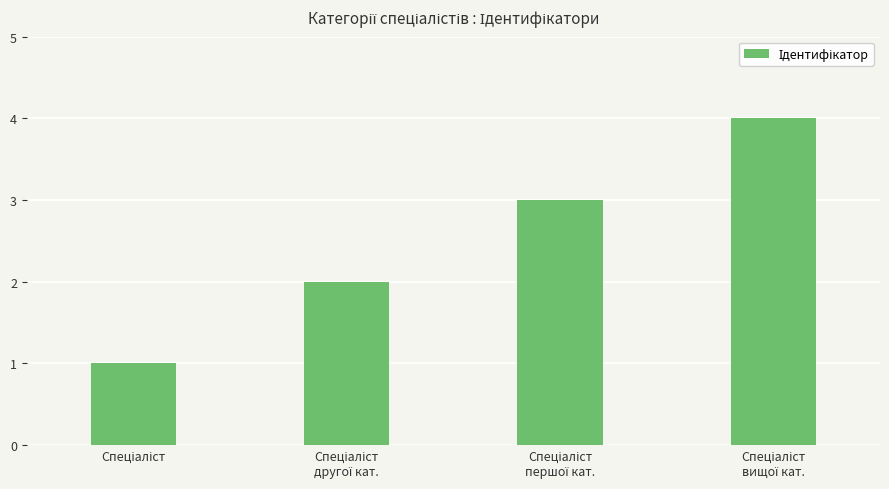

What is the difference between the maximum and minimum values?

3